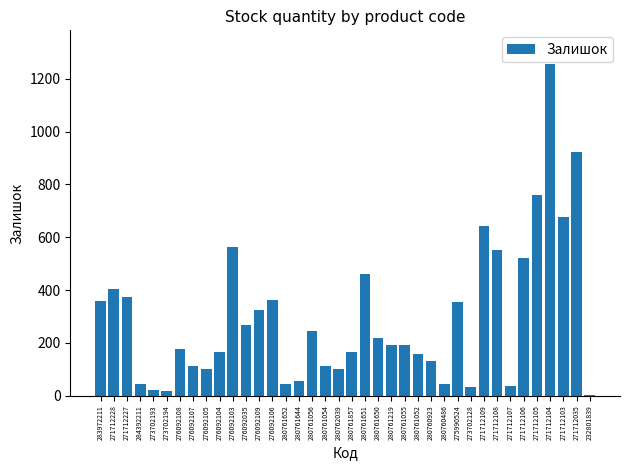

What is the sum of all values?

11179